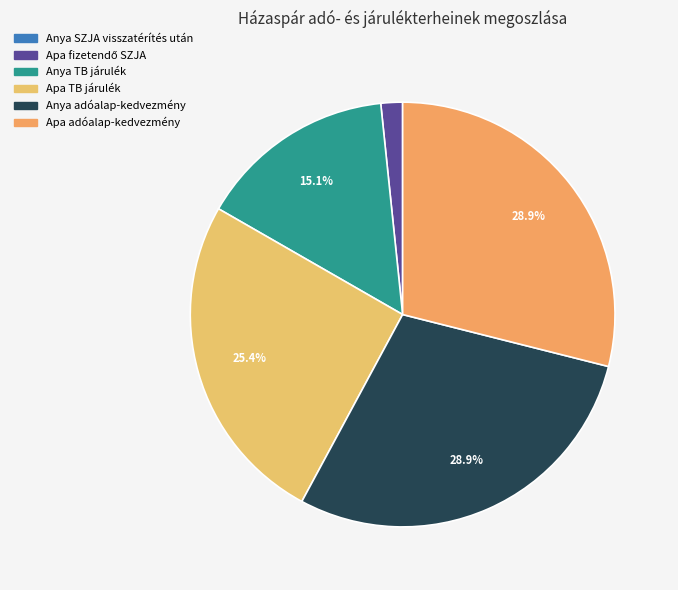

To the nearest percent, what is the average slice percentage?

17%